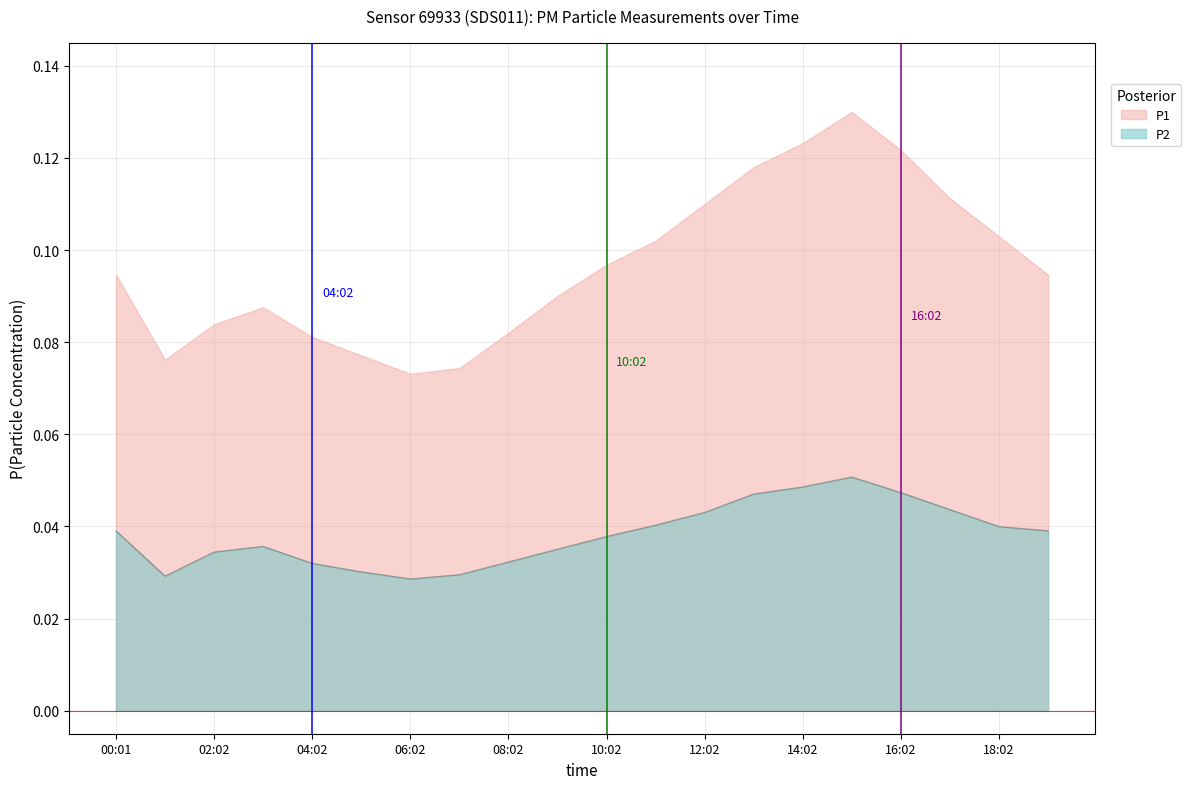

True or false: P1 and P2 cross at least once.

False